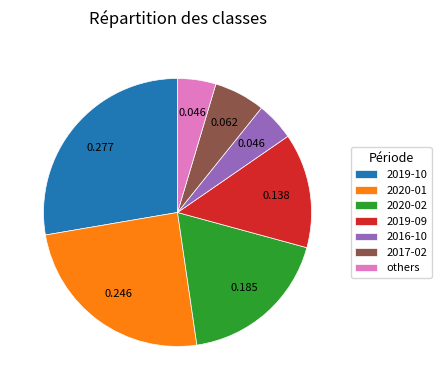

Does others represent more than half of the total?

No